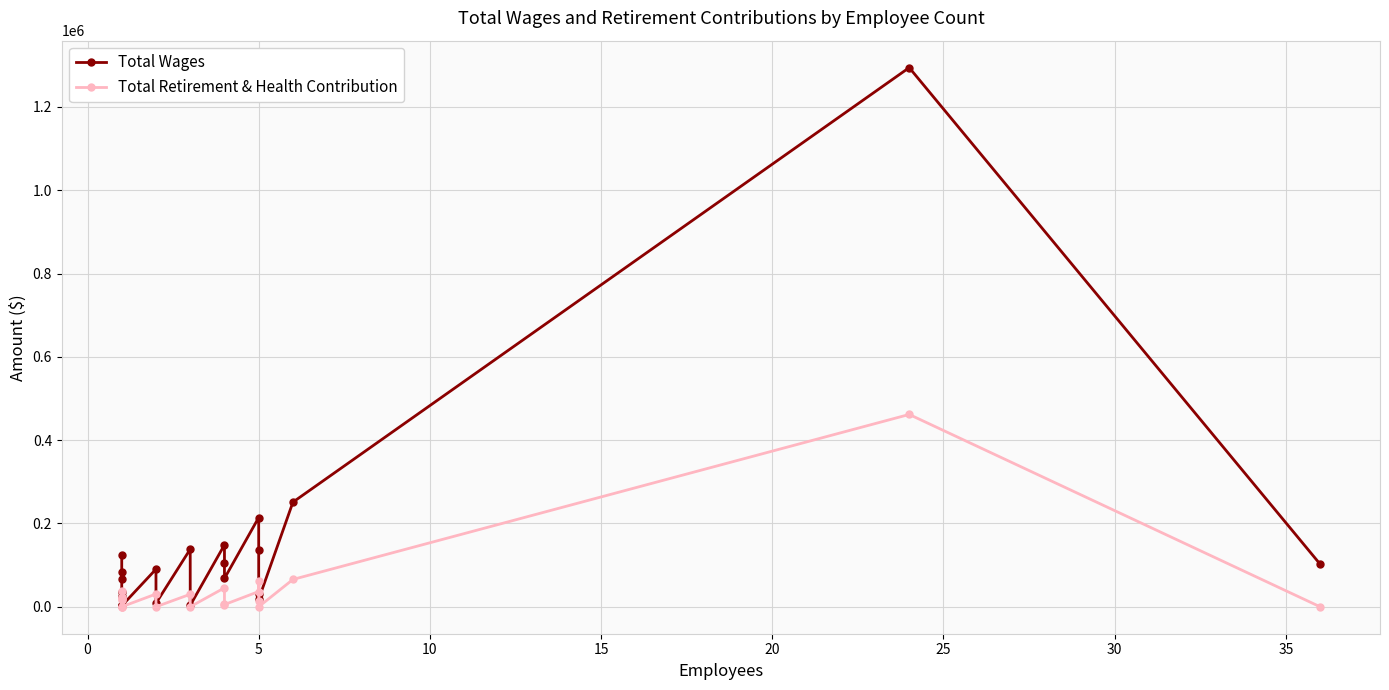

What are all the series names shown in the legend?

Total Wages, Total Retirement & Health Contribution